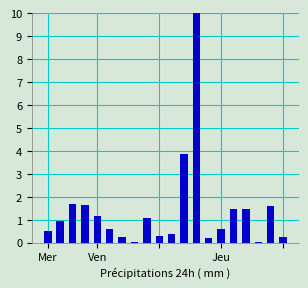

What is the maximum value shown in the chart?

10.0